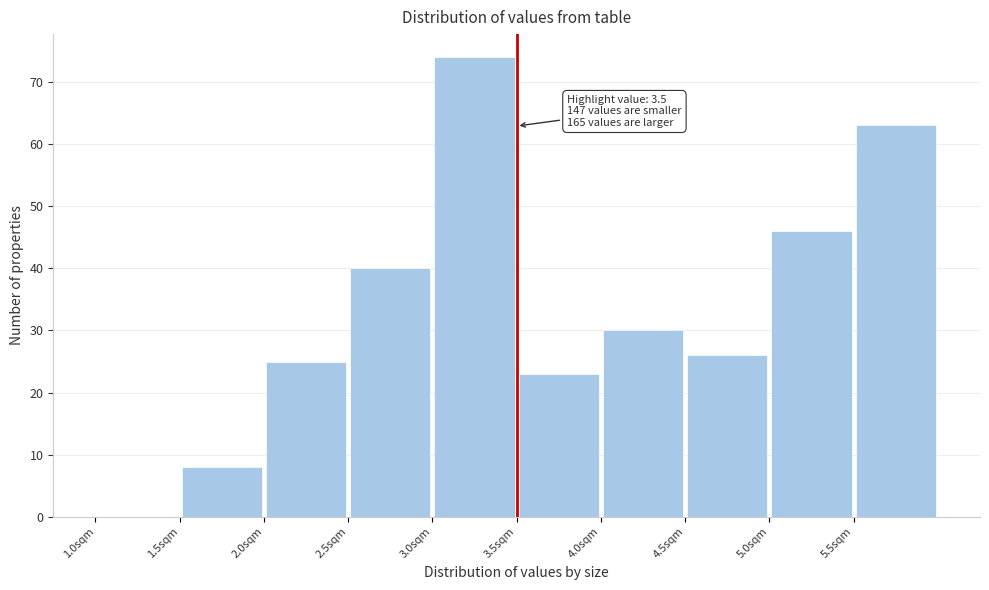

Over which range of the x-axis is the bar tallest?

3.0 to 3.5